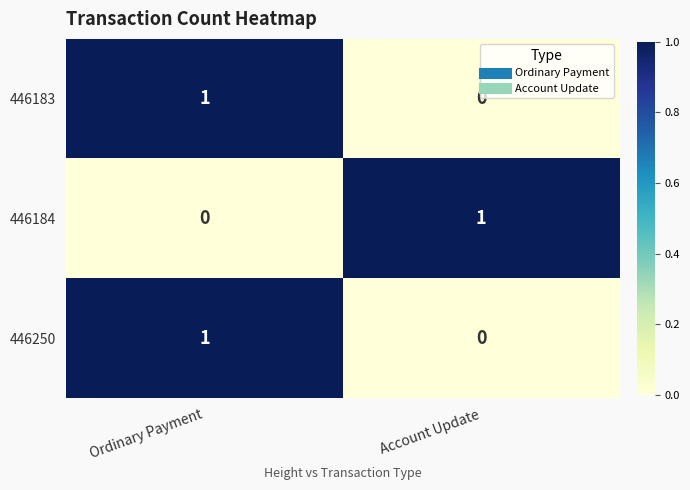

Where is 446184 nearest to the value 0?

Ordinary Payment